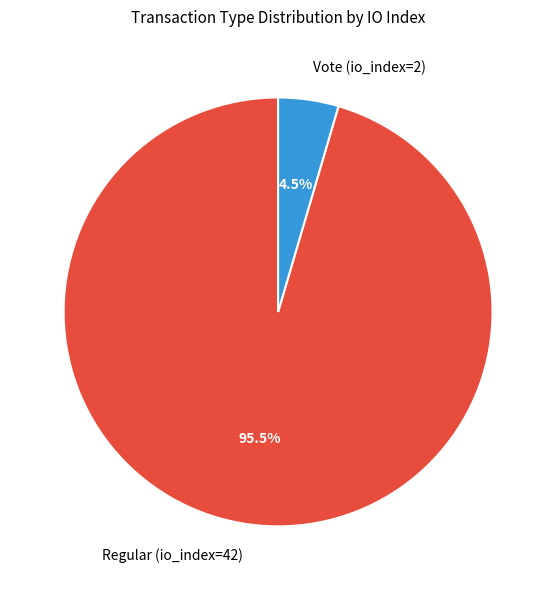

Rank the categories by value from lowest to highest.

Vote (io_index=2), Regular (io_index=42)